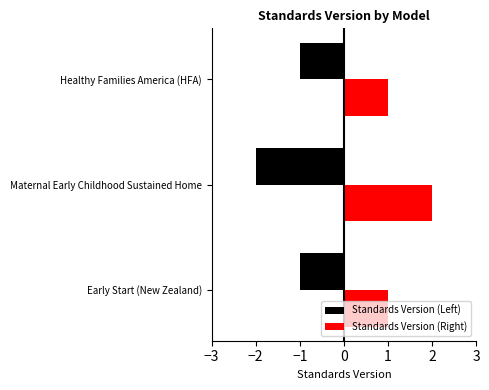

At which category does the chart reach its minimum across all series?

Maternal Early Childhood Sustained Home